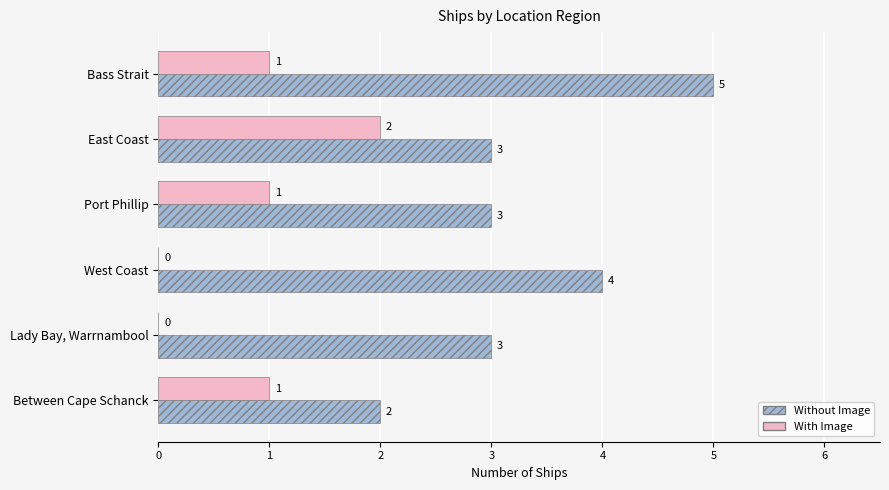

Which category has the highest value in the With Image series?

East Coast